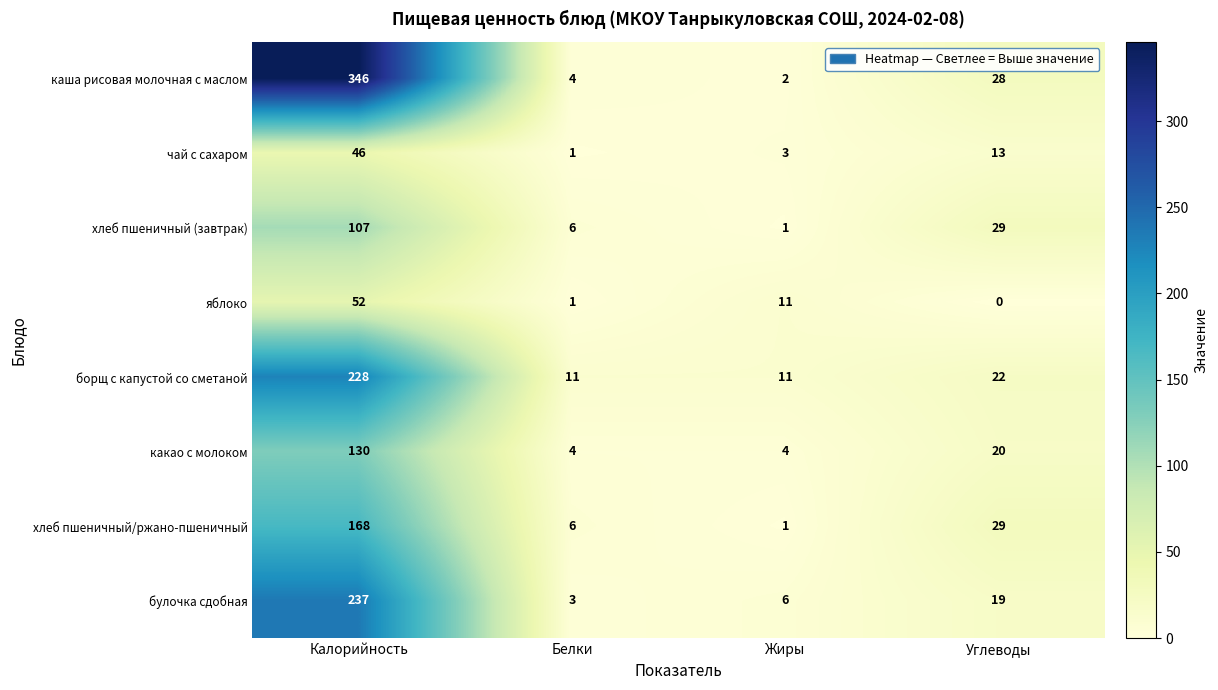

Between Калорийность and Белки, which series saw the biggest shift?

каша рисовая молочная с маслом